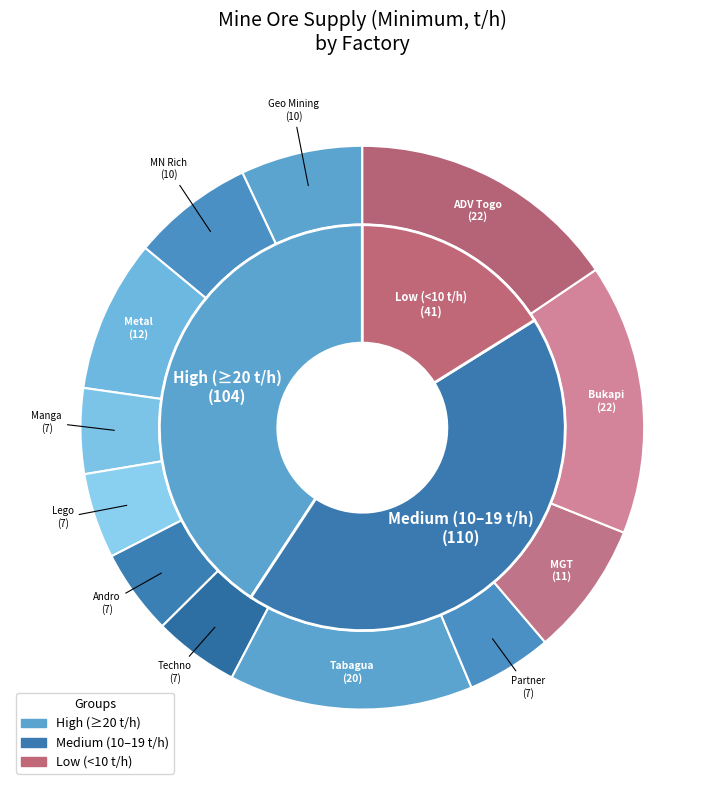

How much of the chart is everything except Techno 2016?

97.3%